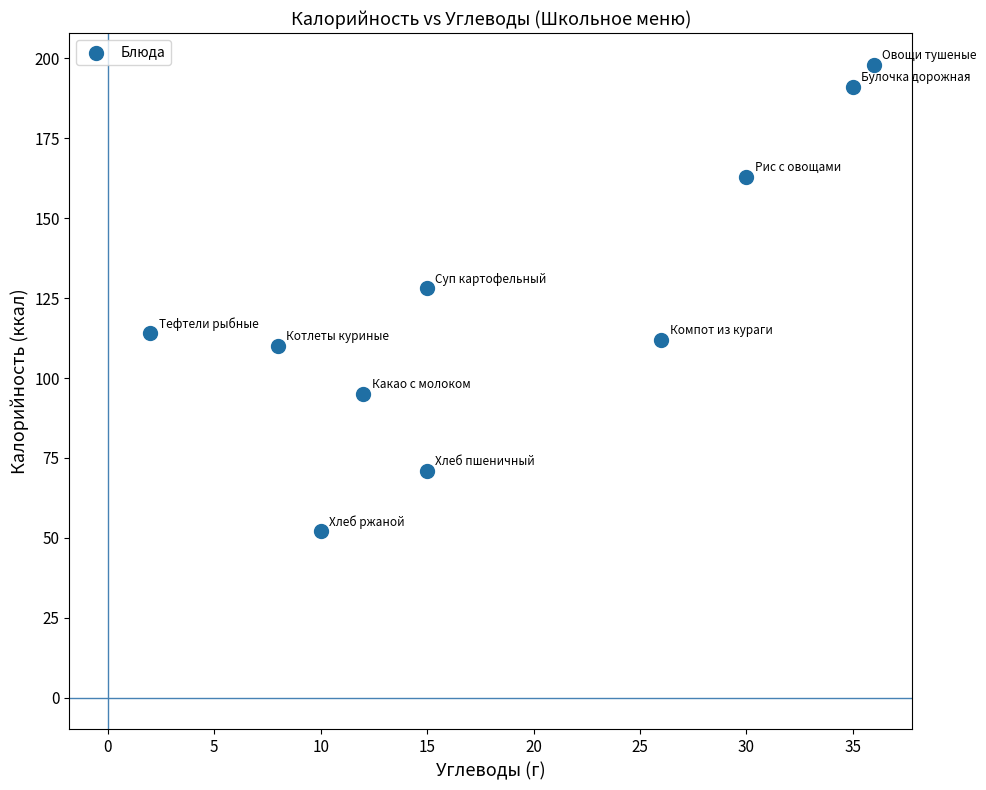

What Y value in the scatter plot is closest to 125?

128